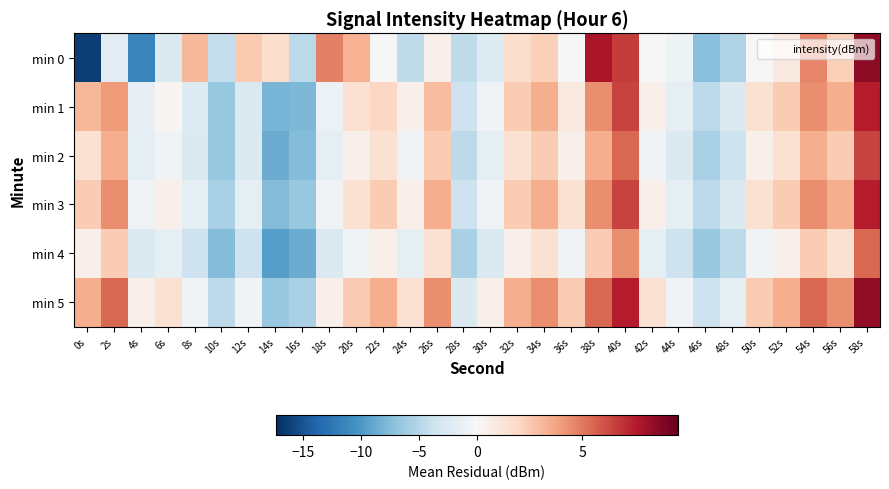

At 56s, list the series in order from smallest to largest.

min 4, min 0, min 2, min 1, min 3, min 5